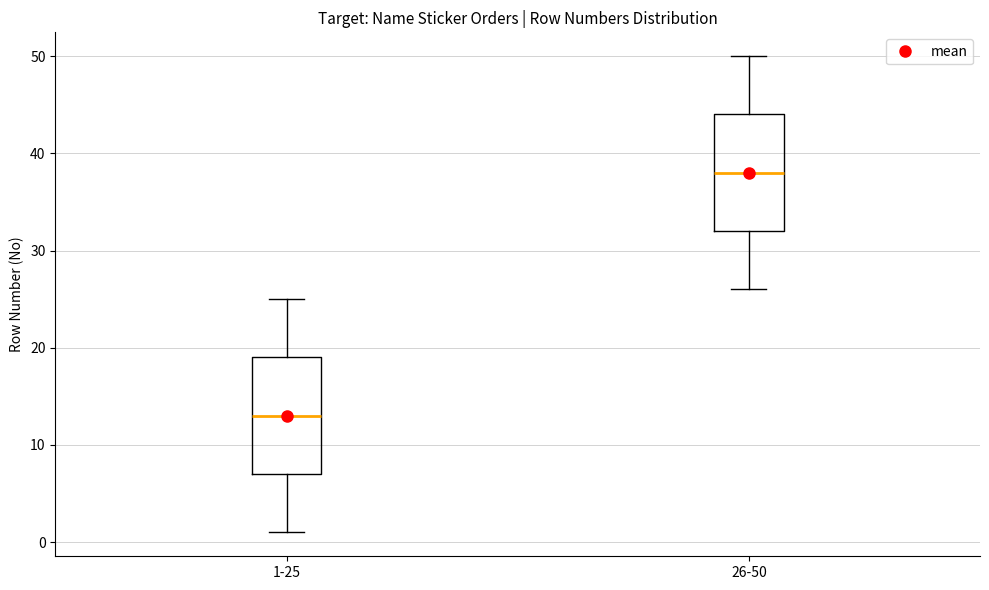

Reading left to right, transcribe this box plot: for each box, give where its median line is, the range the box spans, and where its two whiskers end, as read against the y-axis. The values are not printed on the chart, so give them approximately, as read against the axis.

1-25: median 13, box 7 to 19, whiskers 1 to 25
26-50: median 38, box 32 to 44, whiskers 26 to 50